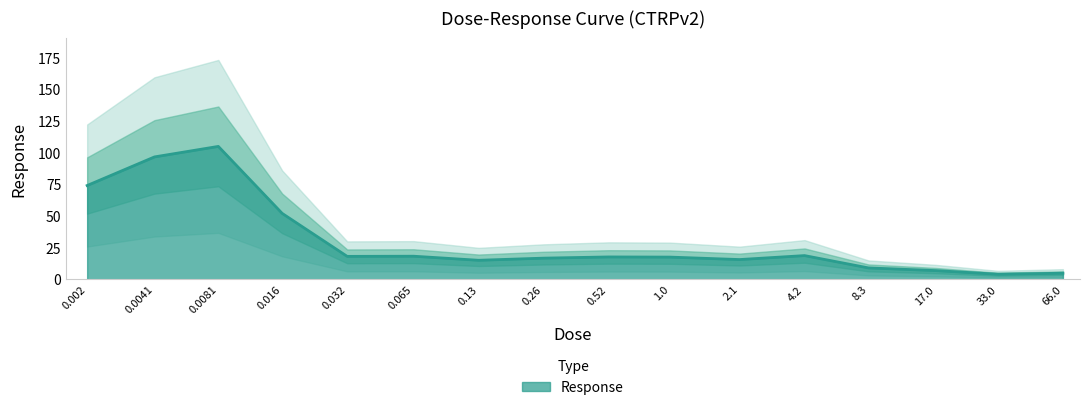

What is the label of the 5th point from the right?

4.2